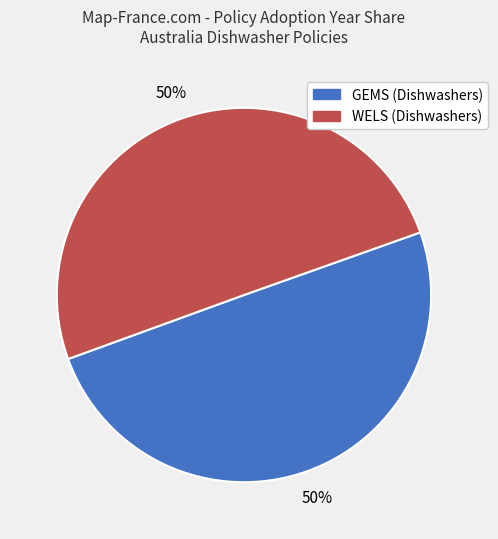

Approximately how many times larger is the value at WELS (Dishwashers) compared to GEMS (Dishwashers)?

1.0